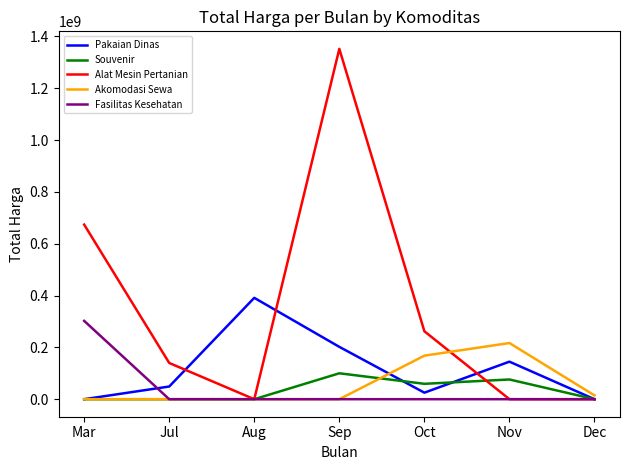

What is the difference between the maximum and minimum values in the Alat Mesin Pertanian series?

1351682000